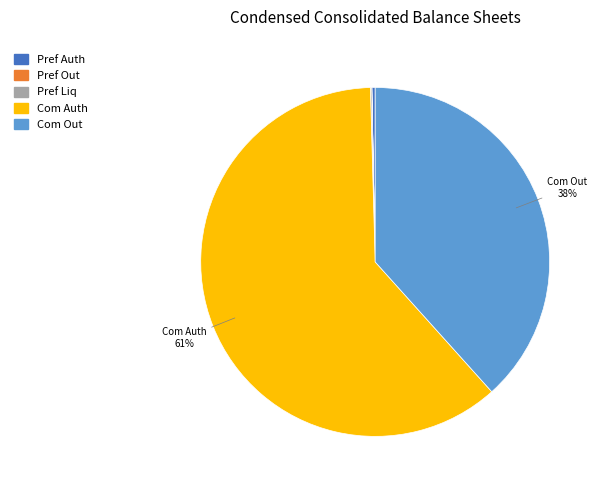

To the nearest percent, what is the combined percentage of Com Auth and Com Out?

100%